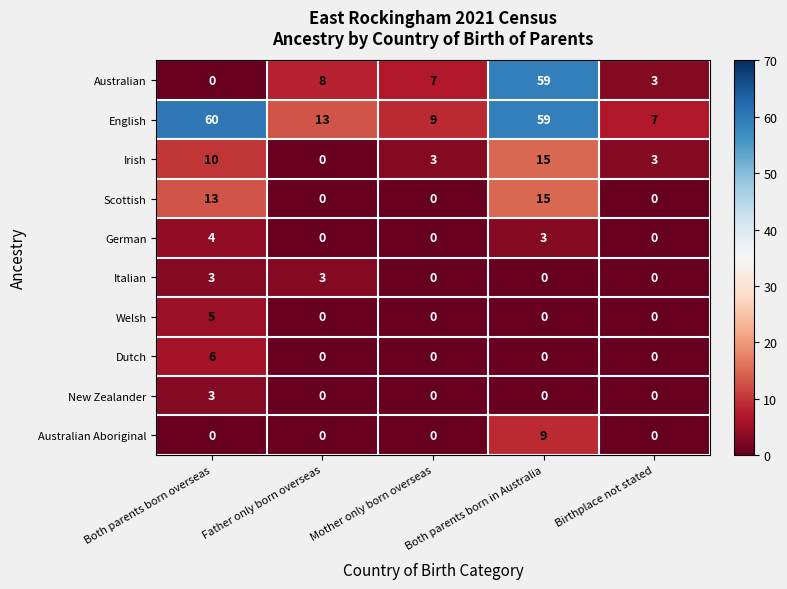

What is the sum of the Dutch values at Father only born overseas and Both parents born overseas?

6